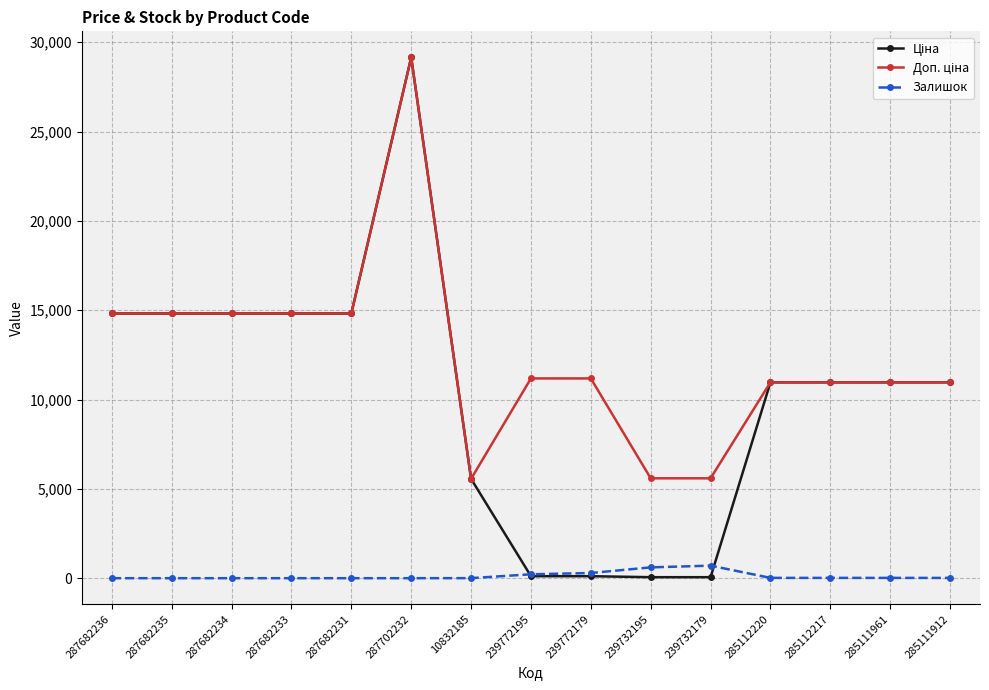

What is the difference between the highest and lowest values at 285111961?

10947.4